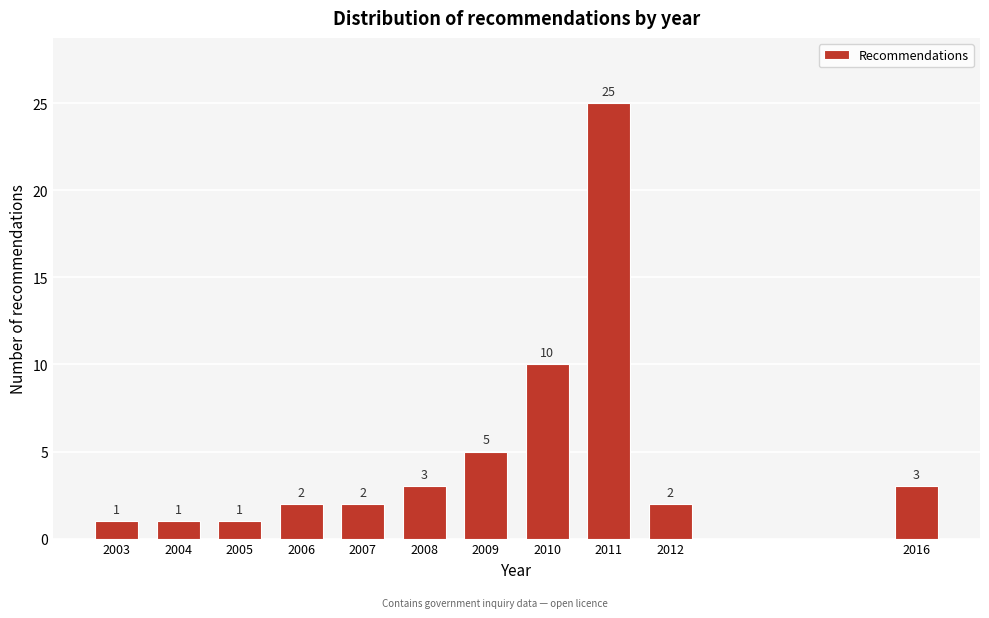

Reading left to right, extract all data points from this chart.

2003=1	2004=1	2005=1	2006=2	2007=2	2008=3	2009=5	2010=10	2011=25	2012=2	2016=3